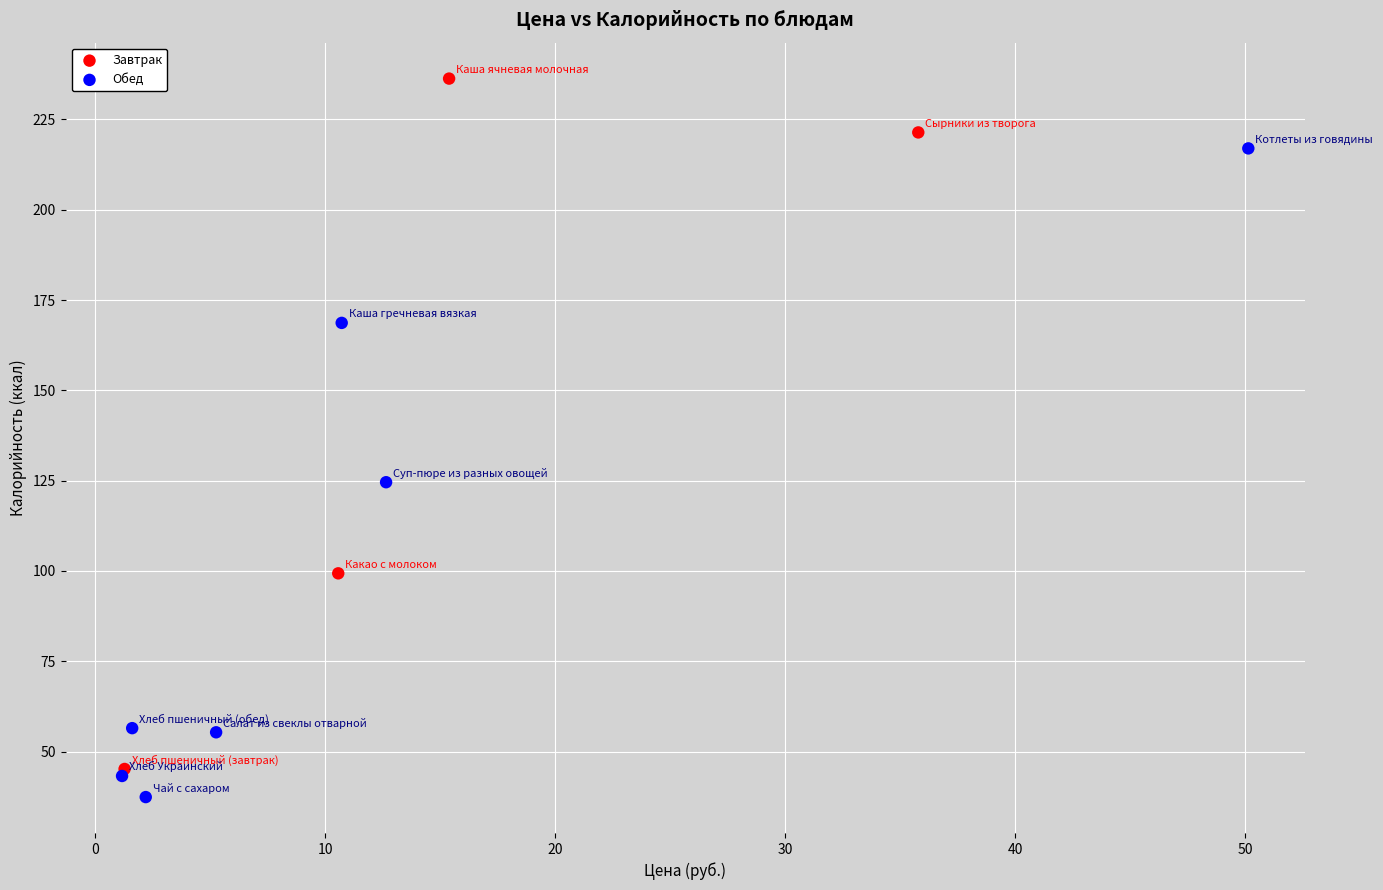

What are all the series names shown in the legend?

Завтрак, Обед